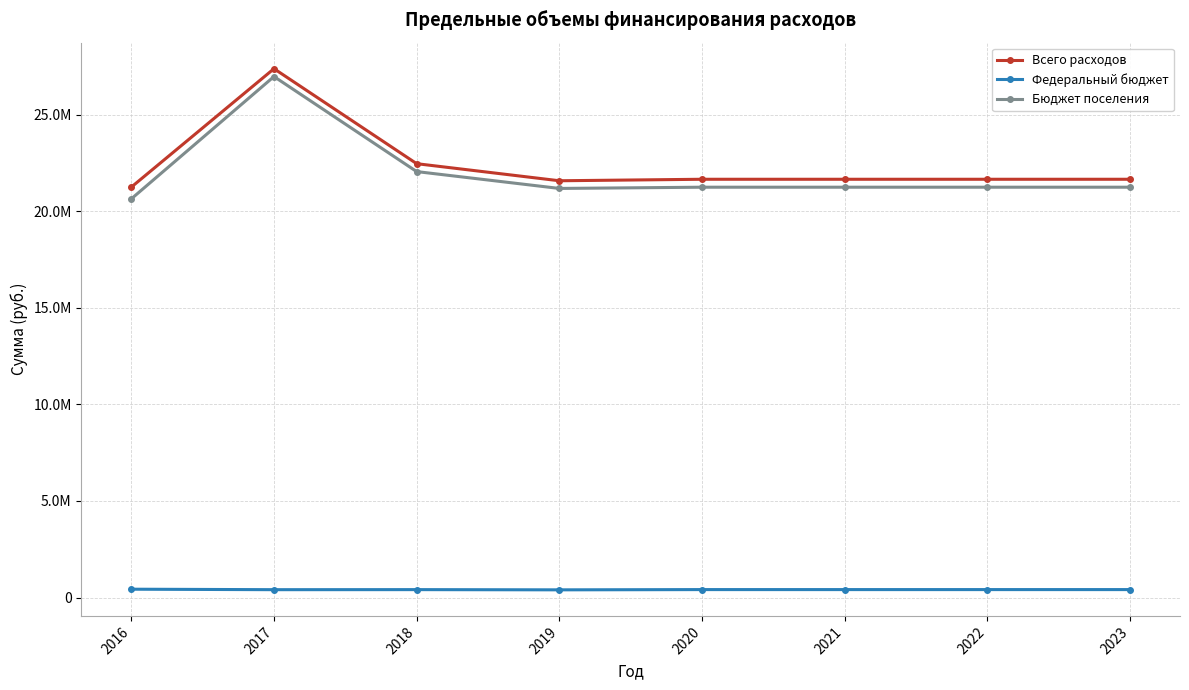

Rank the series at 2022 from highest to lowest value.

Всего расходов, Бюджет поселения, Федеральный бюджет